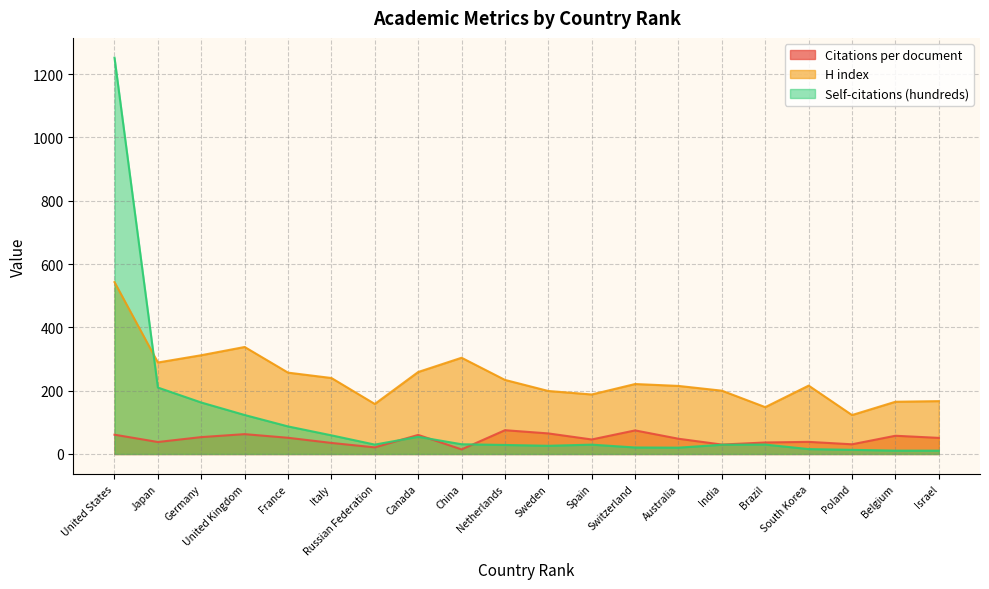

At Belgium, list the series in order from smallest to largest.

Self-citations (hundreds), Citations per document, H index